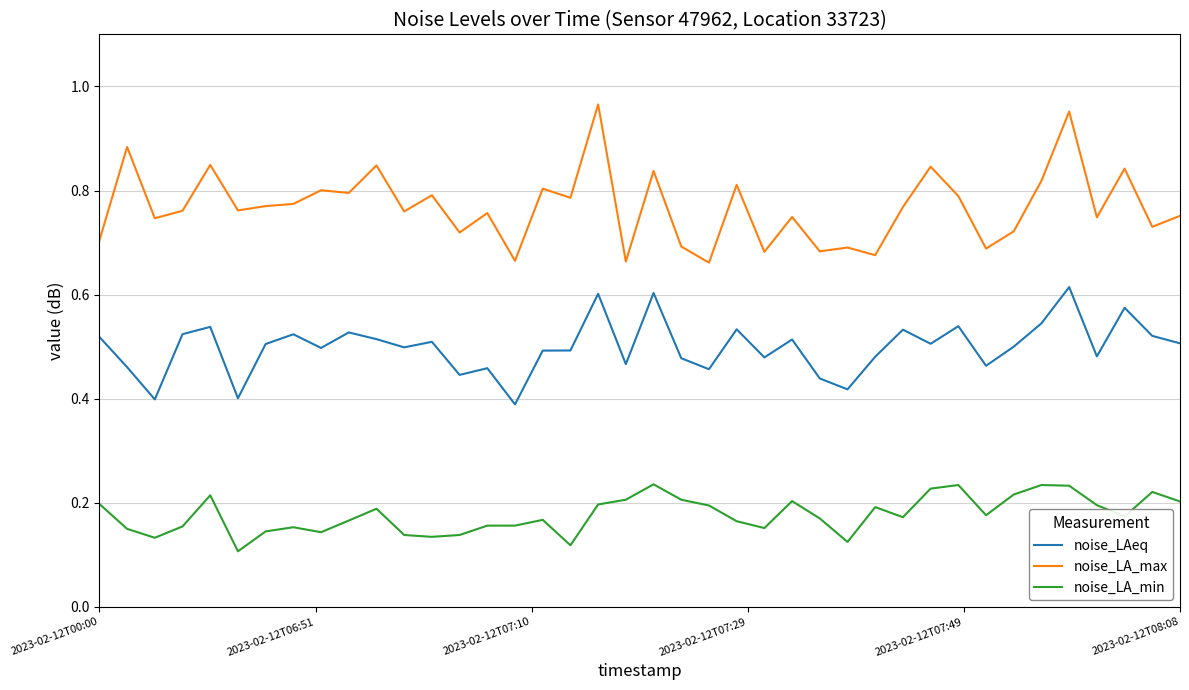

True or false: noise_LA_max and noise_LAeq intersect in this chart.

False